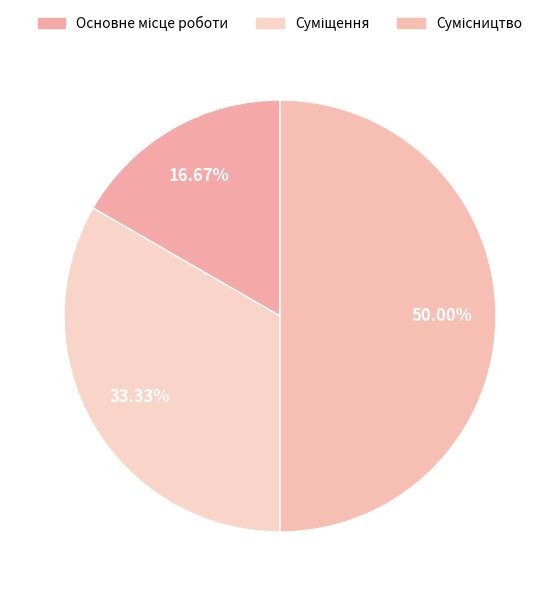

To the nearest percent, what percentage of the pie is Основне місце роботи?

17%